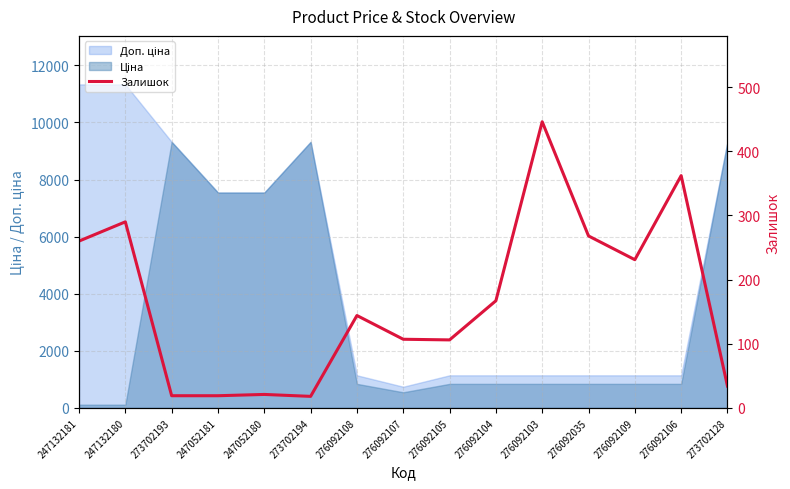

Between 276092109 and 276092035, which is larger?

276092035